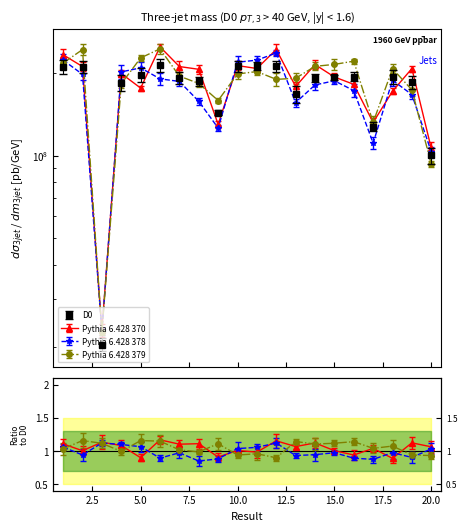

True or false: Pythia 6.428 378 and Pythia 6.428 370 intersect in this chart.

False